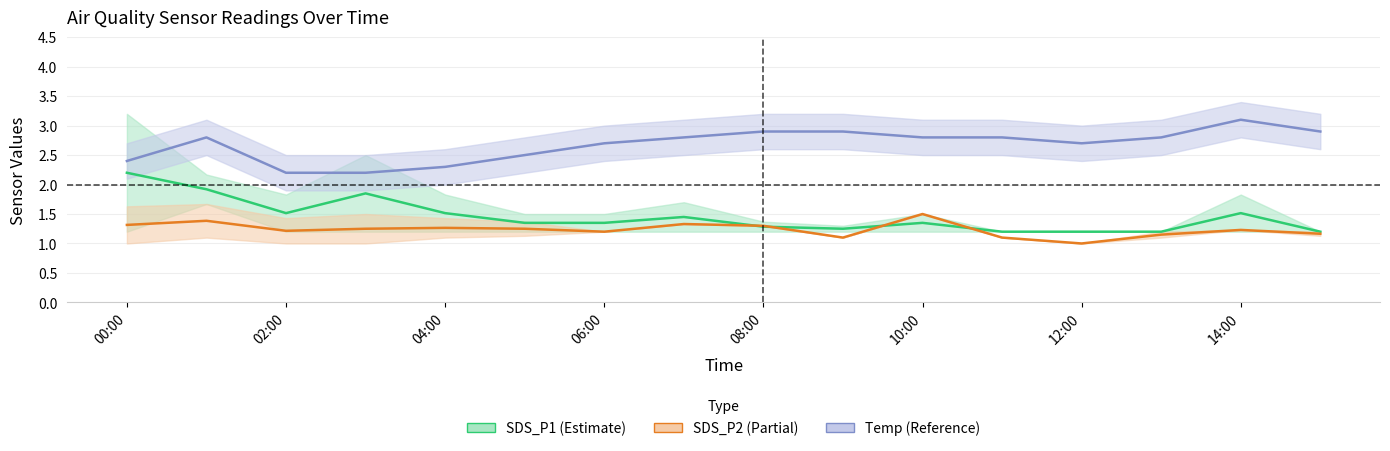

Which category has the highest value in the SDS_P2_upper series?

2020-12-04 01:00